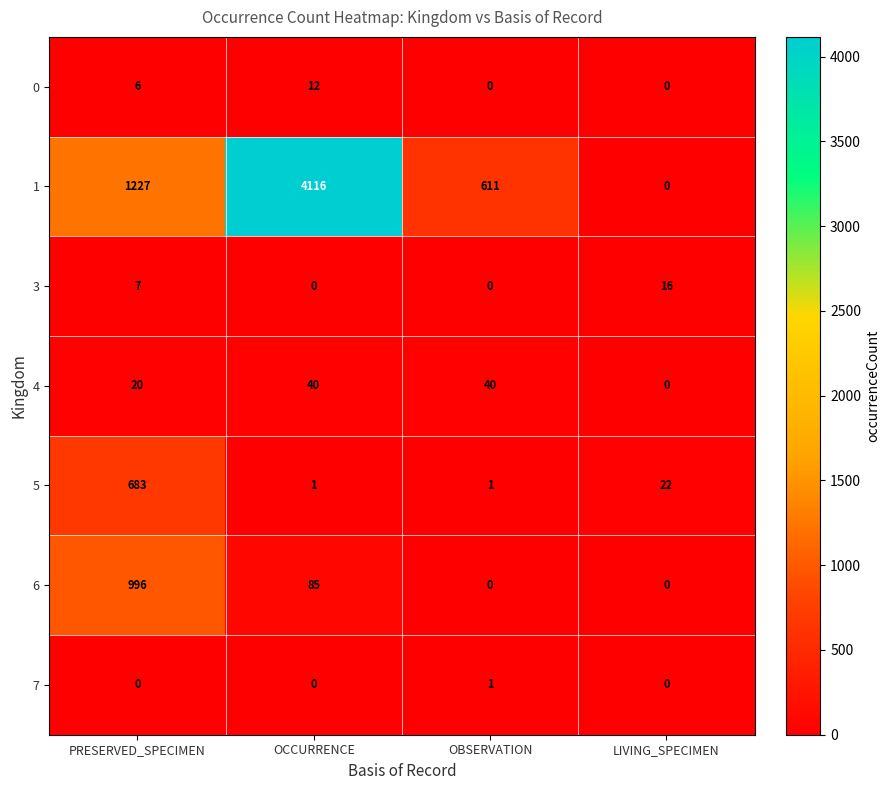

Which series has the largest total across all categories?

1